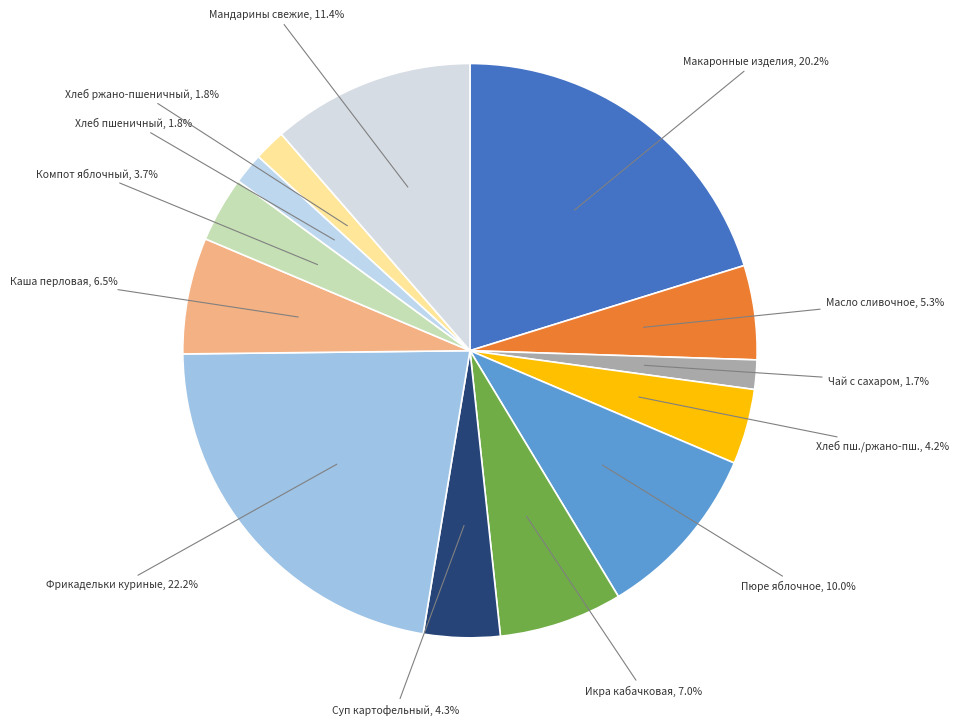

Which category has the biggest portion of the pie?

Фрикадельки куриные